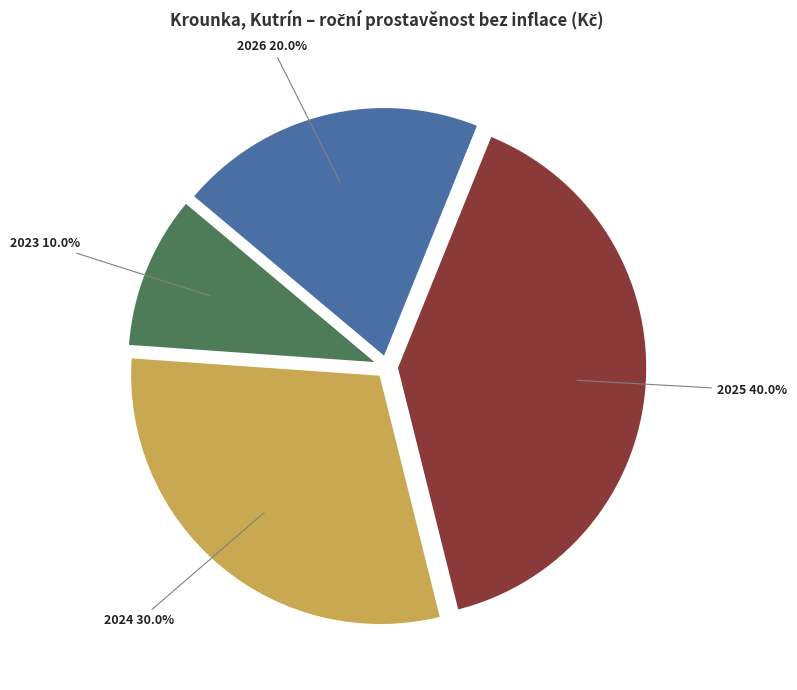

What is the total percentage of 2024 and 2026?

50.0%